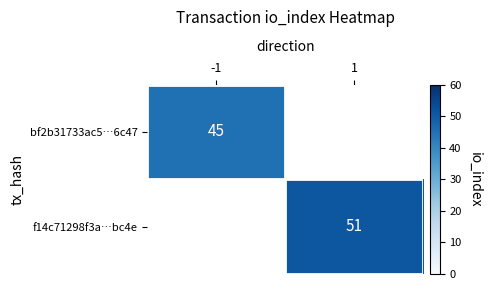

What is the greatest value displayed?

51.0